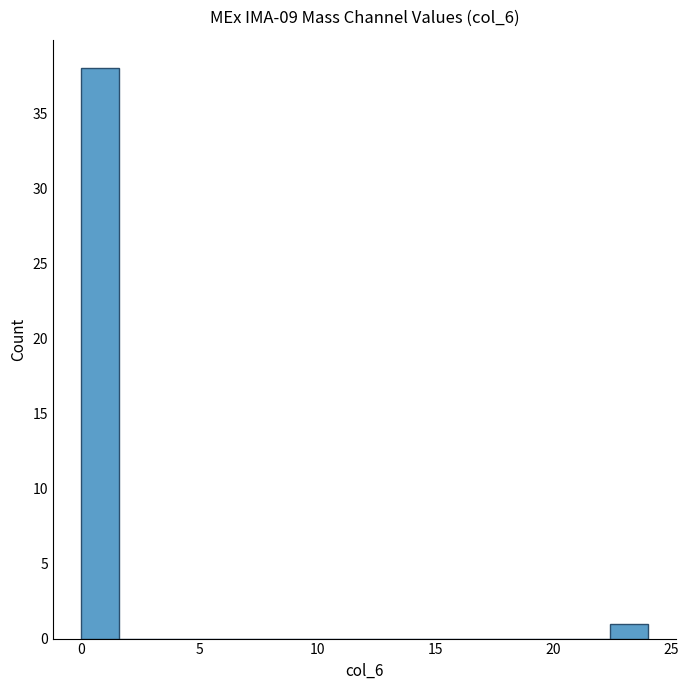

Around what value on the x-axis is the tallest bar? Give the approximate position of its centre, as read against the axis.

1.0